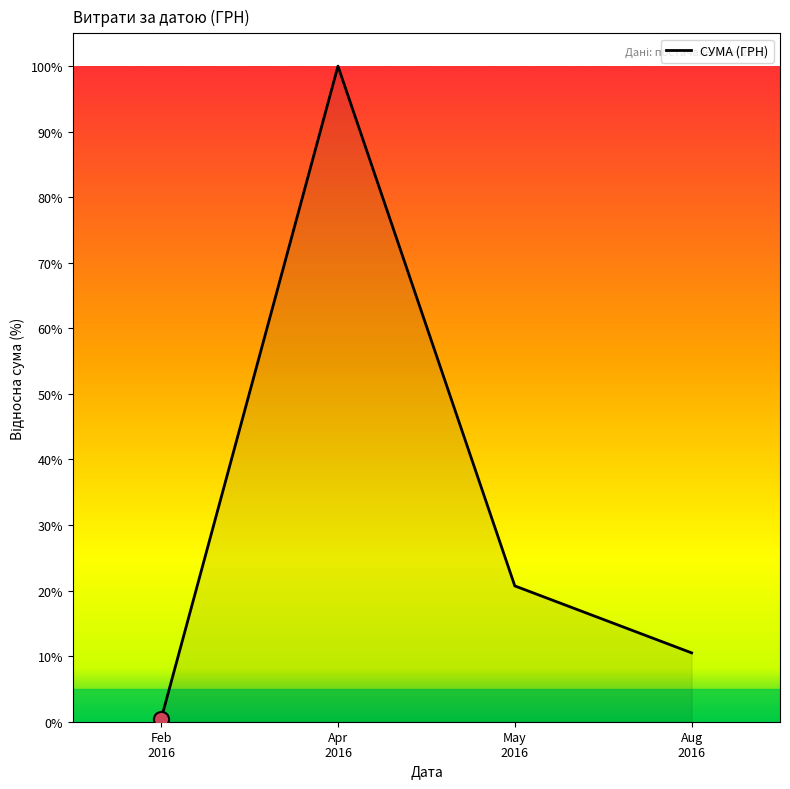

What is the change in value from May
2016 to Aug
2016?

-10.2